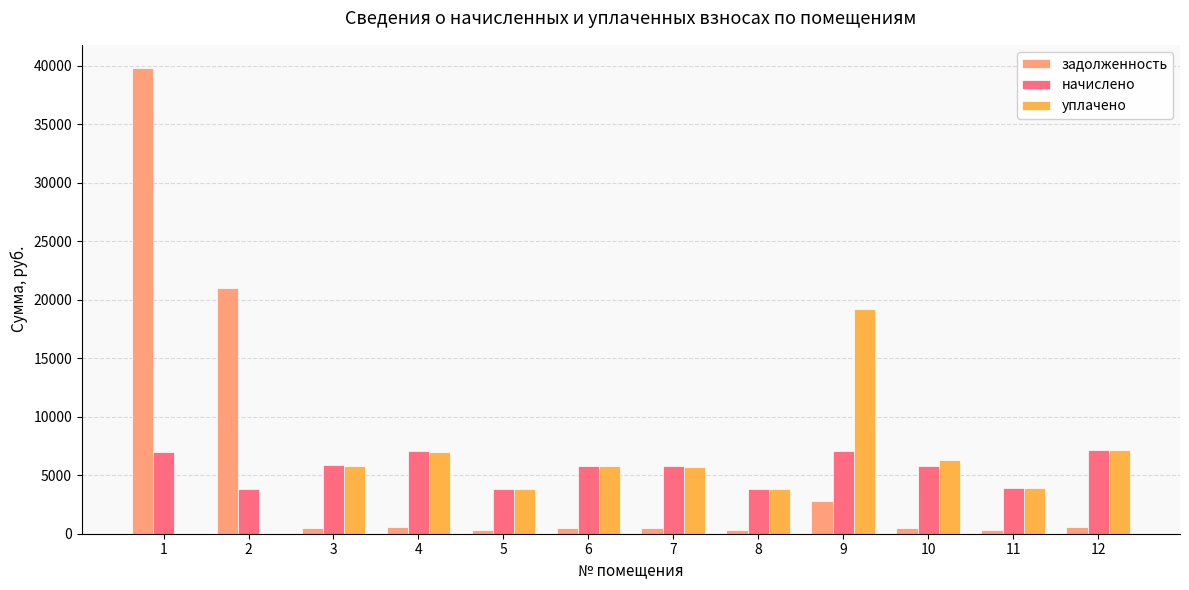

Which category has the highest value in the уплачено series?

9